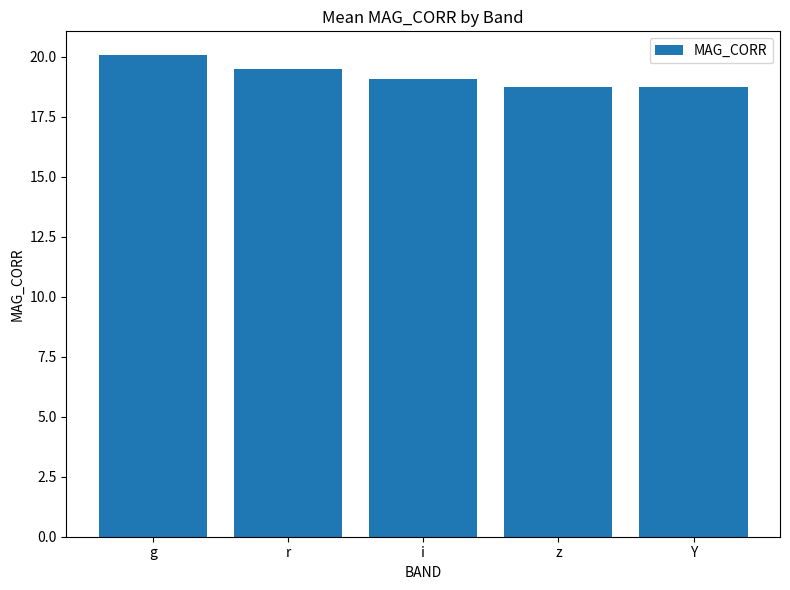

What position from the right is Y?

1